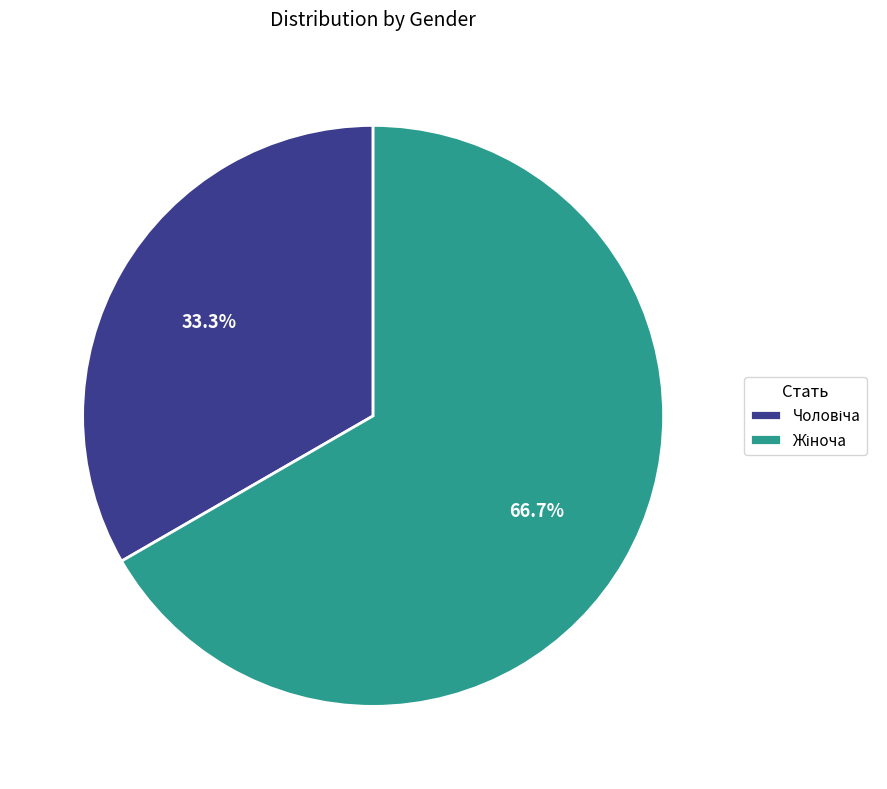

Is there a majority slice in this chart?

Yes